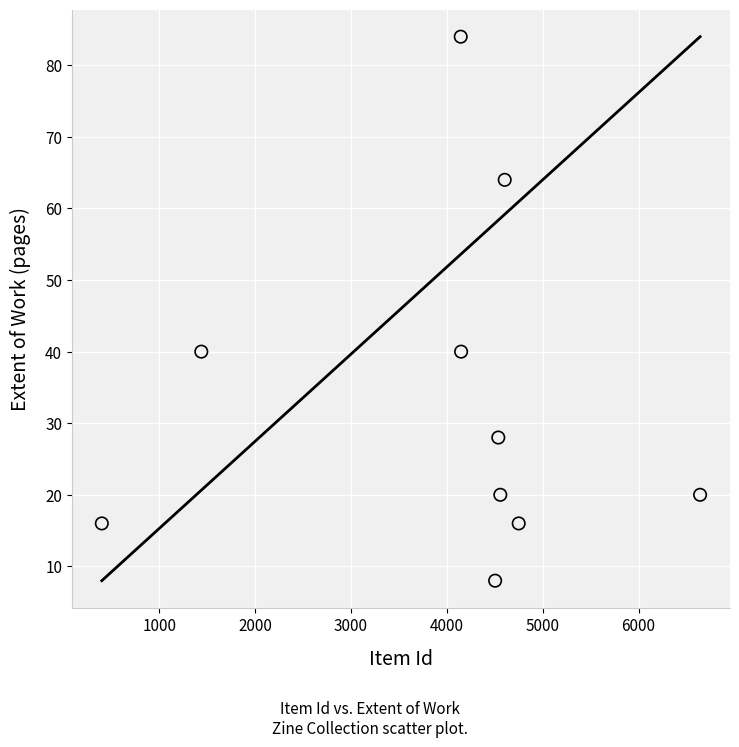

What is the average Y value?

34